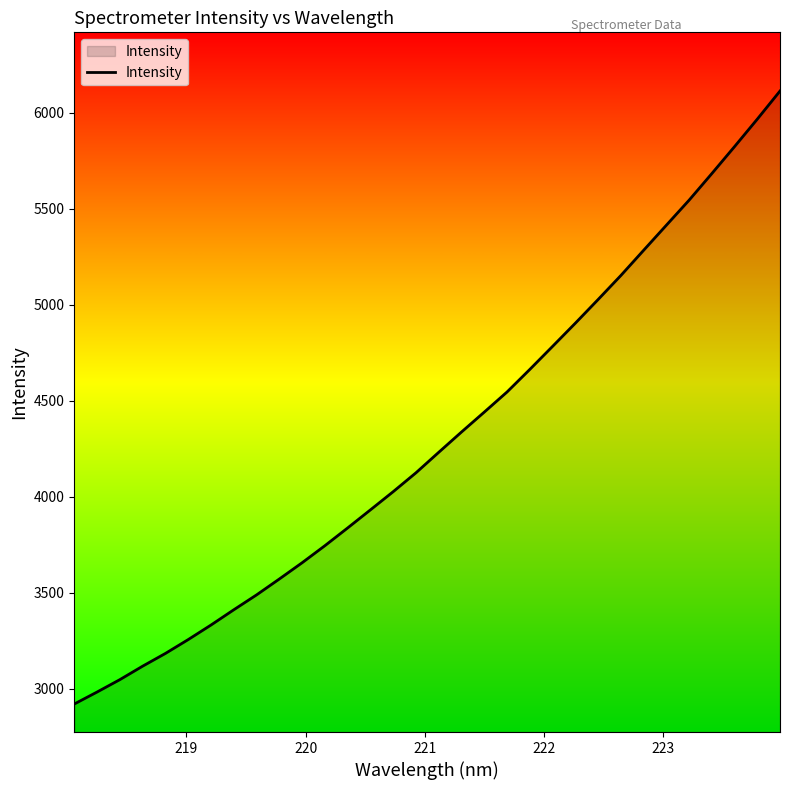

True or false: there are more than 0 points higher than both neighbors.

False